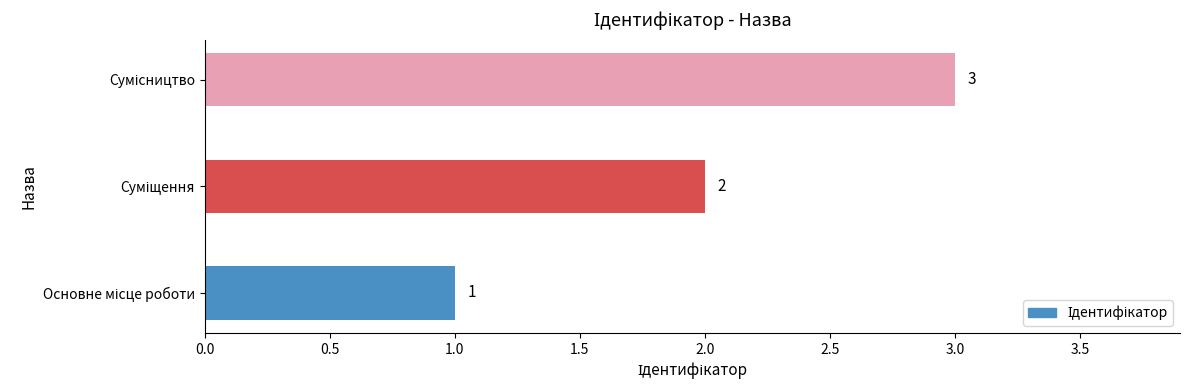

How many values are between 1 and 3?

3